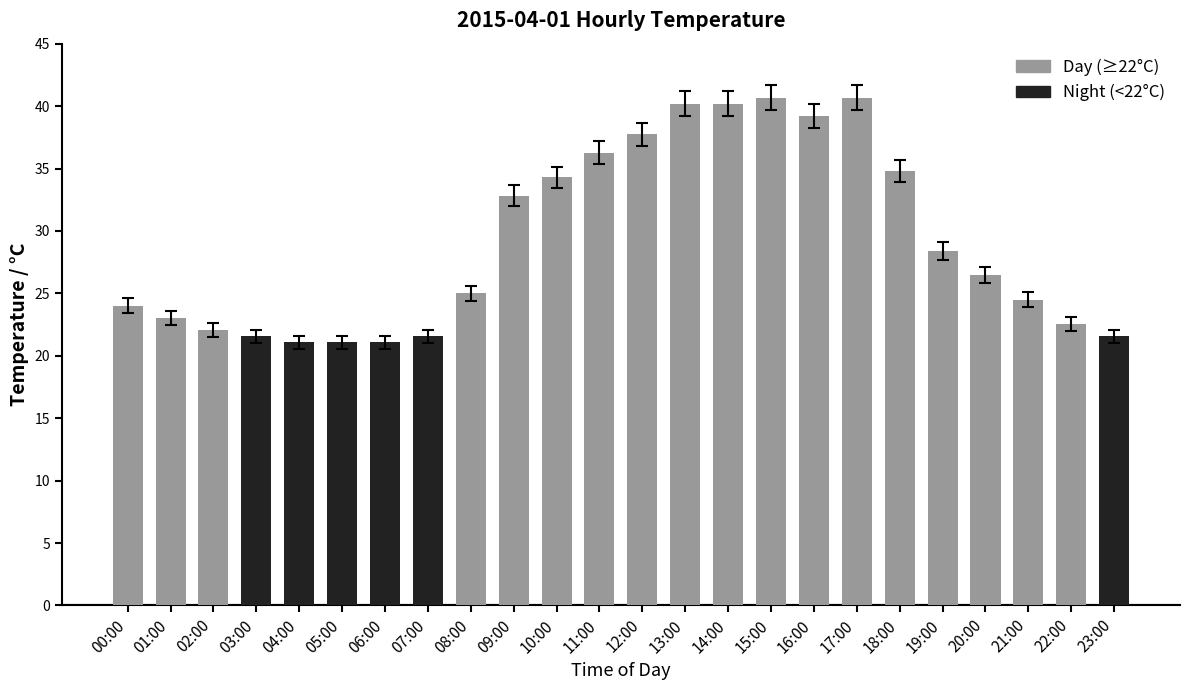

What is the difference between the maximum and second lowest values?

19.6